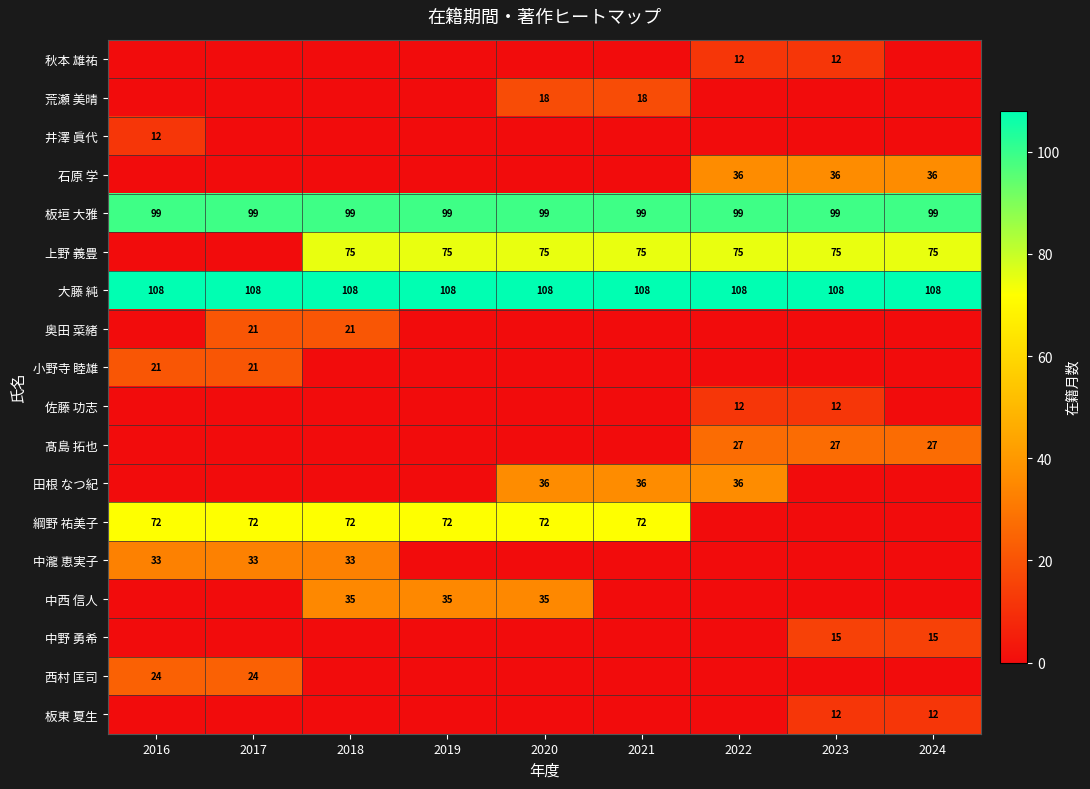

Count the number of data series in this chart.

18